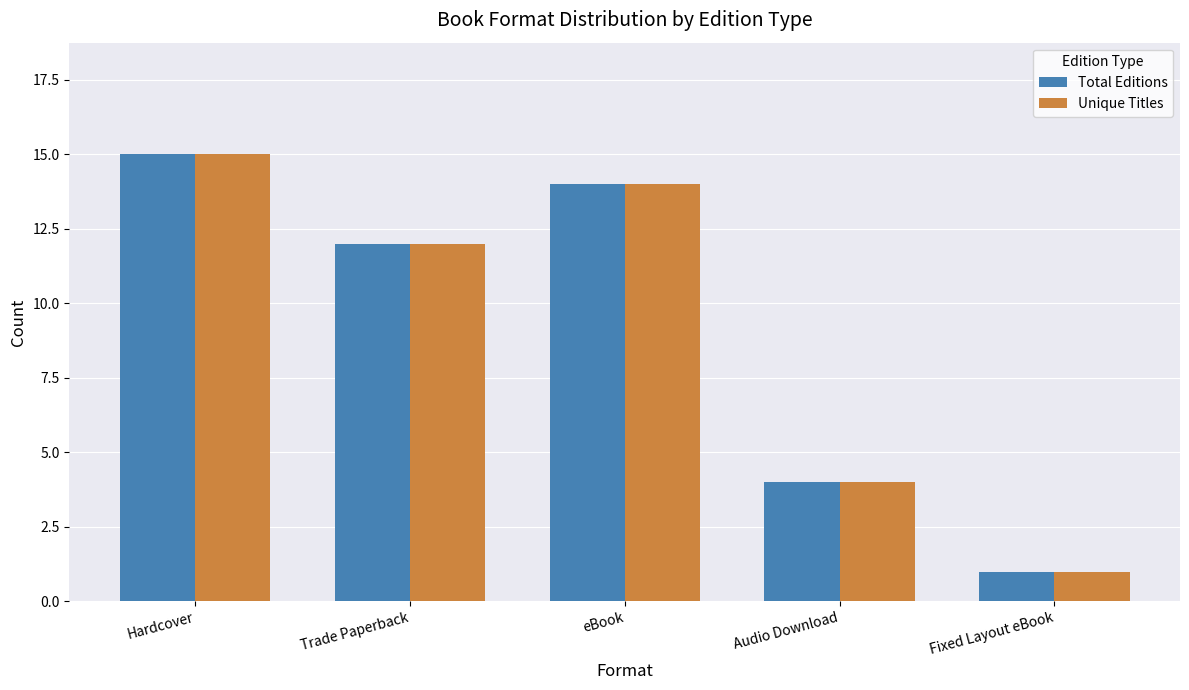

Is it true that Total Editions equals 4 at Trade Paperback?

False